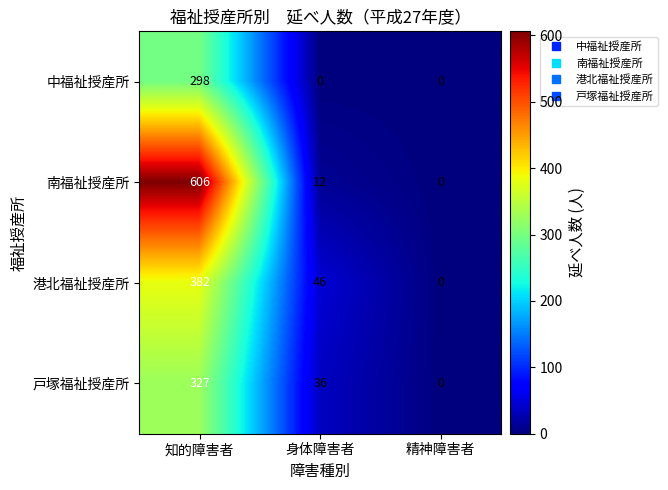

How many data points in 南福祉授産所 are less than 12?

1